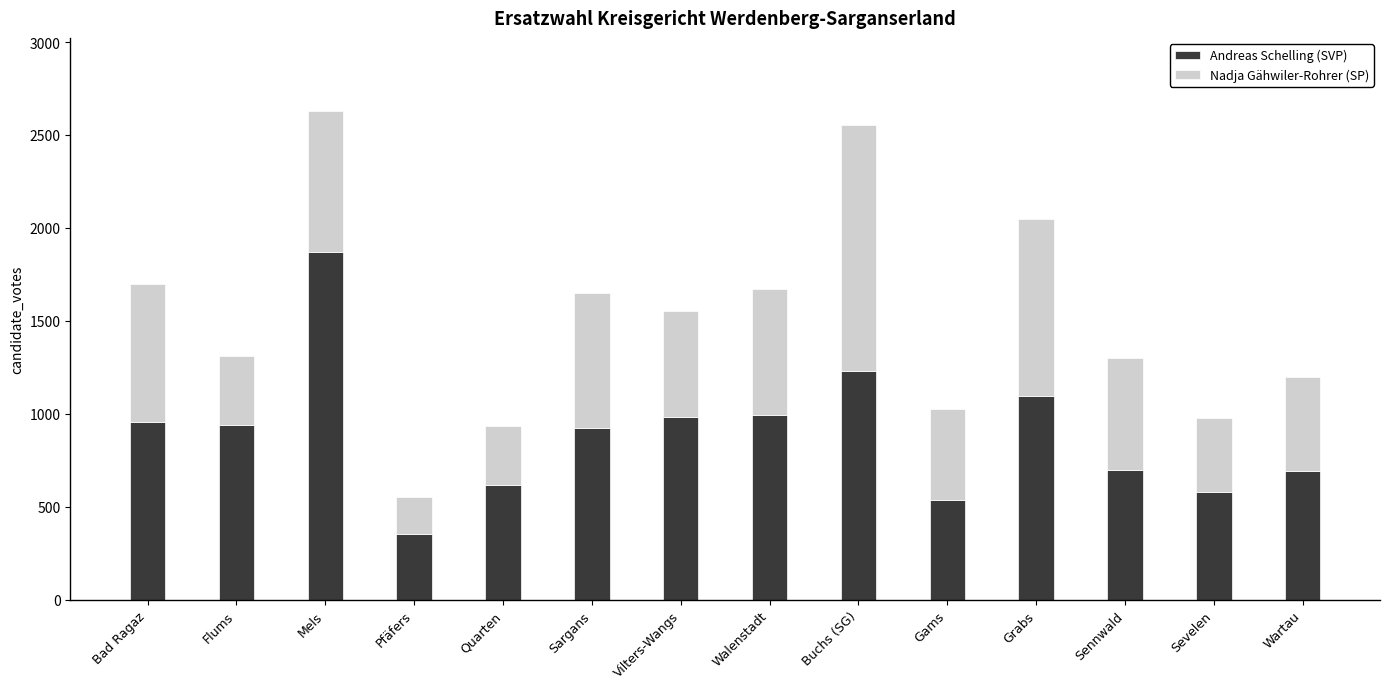

What value does the Andreas Schelling (SVP) series have at Grabs, to the nearest 10?

1100